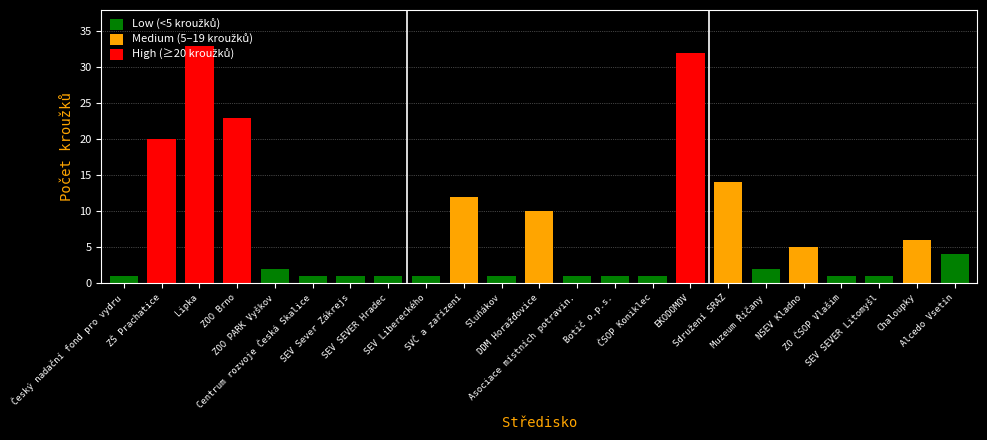

What is the average value?

8